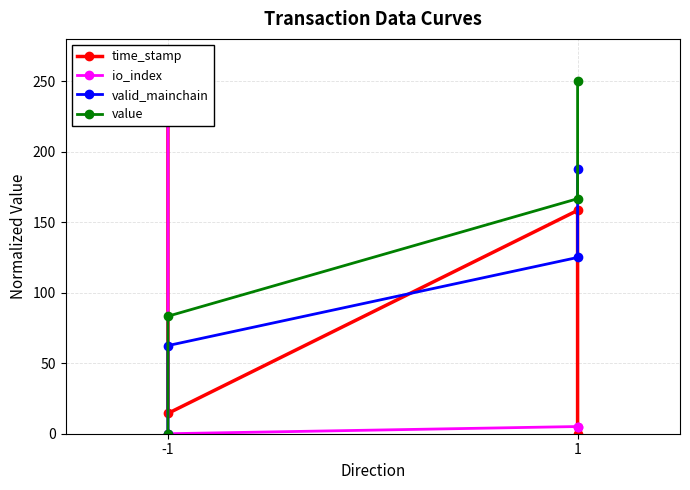

What is the total value across all series at 1?

455.1